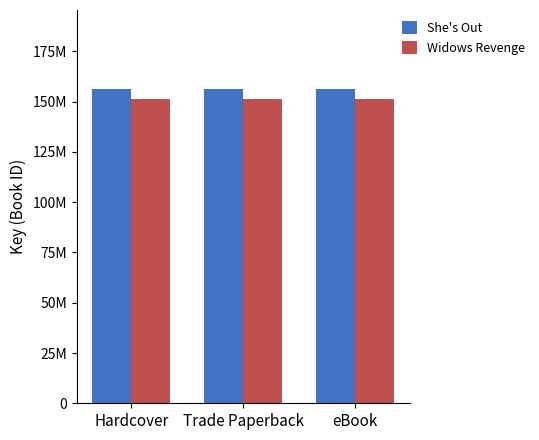

What is the average value of the She's Out series?

156476567